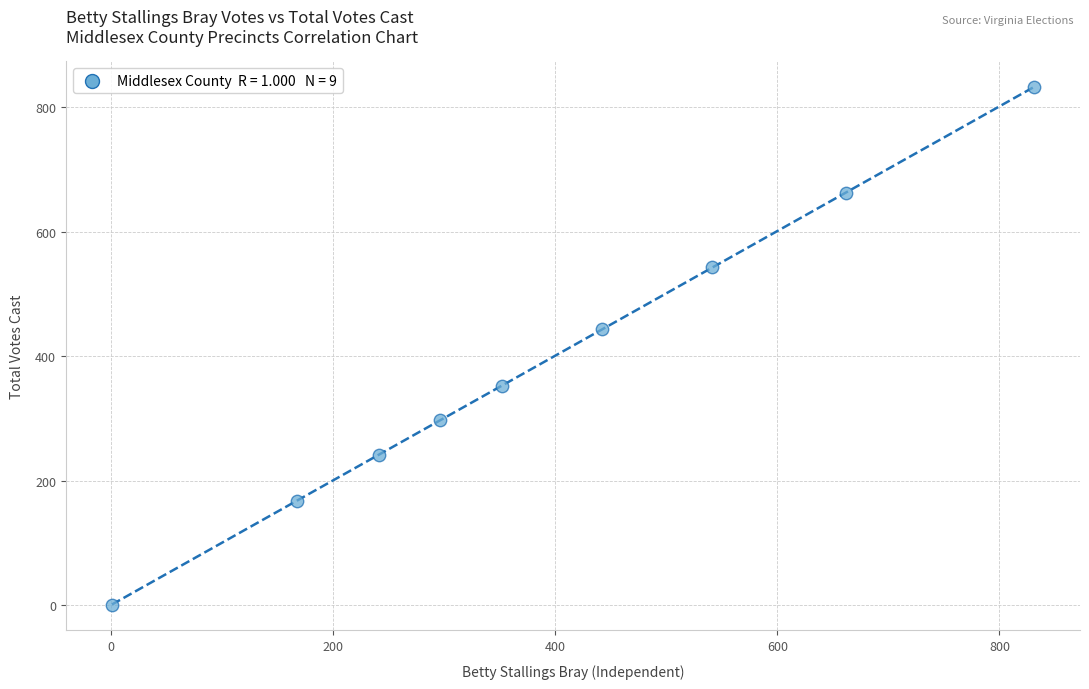

What is the average Y value?

394